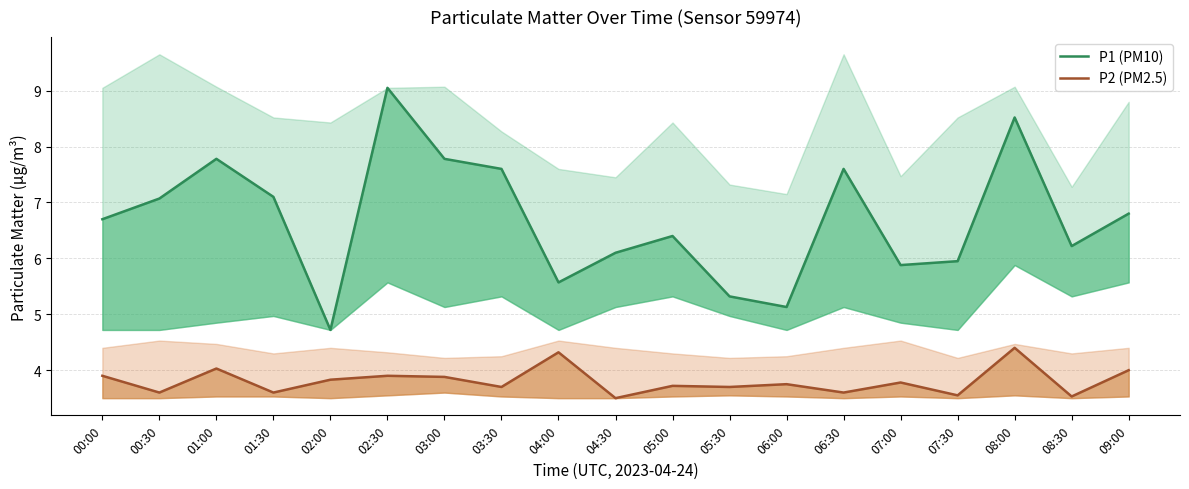

Reading right to left, what are all the values shown in this chart?

P1 (PM10): 09:00=6.8	08:30=6.2	08:00=8.5	07:30=6.0	07:00=5.9	06:30=7.6	06:00=5.1	05:30=5.3	05:00=6.4	04:30=6.1	04:00=5.6	03:30=7.6	03:00=7.8	02:30=9.1	02:00=4.7	01:30=7.1	01:00=7.8	00:30=7.1	00:00=6.7
P2 (PM2.5): 09:00=4.0	08:30=3.5	08:00=4.4	07:30=3.5	07:00=3.8	06:30=3.6	06:00=3.8	05:30=3.7	05:00=3.7	04:30=3.5	04:00=4.3	03:30=3.7	03:00=3.9	02:30=3.9	02:00=3.8	01:30=3.6	01:00=4.0	00:30=3.6	00:00=3.9